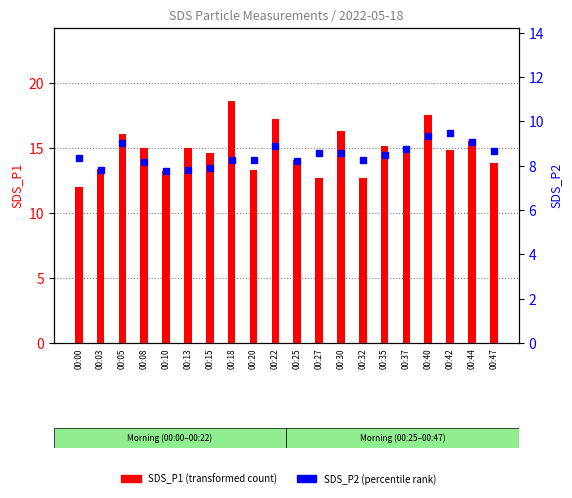

Reading right to left, list all the values displayed in this chart.

SDS_P1: 13.8	15.5	14.8	17.5	14.6	15.1	12.7	16.3	12.7	14.1	17.2	13.3	18.6	14.6	15.0	13.2	15.0	16.1	13.4	11.9
SDS_P2: 8.7	9.1	9.5	9.3	8.7	8.5	8.2	8.6	8.6	8.2	8.9	8.2	8.3	7.9	7.8	7.8	8.2	9.0	7.8	8.3